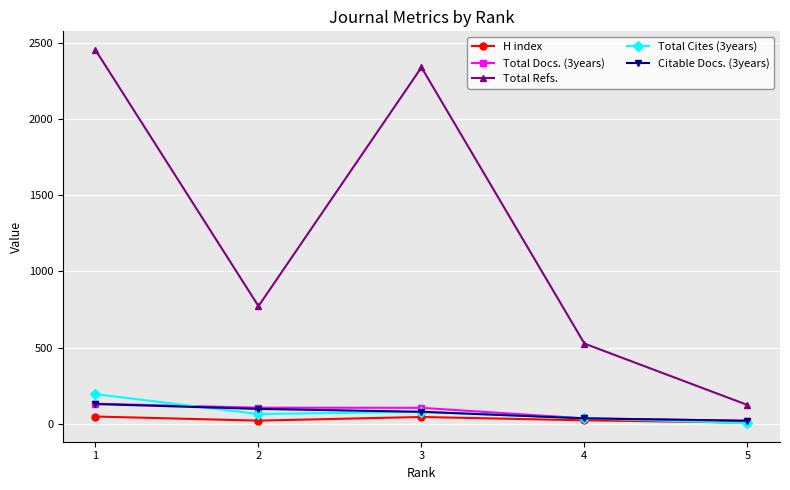

At which category does Total Refs. reach its first local peak?

3